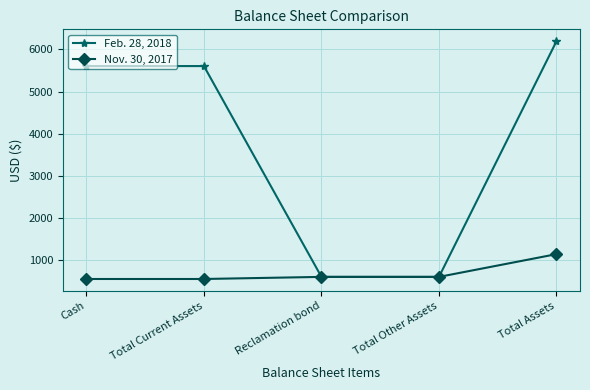

Which series has the largest total across all categories?

Feb. 28, 2018